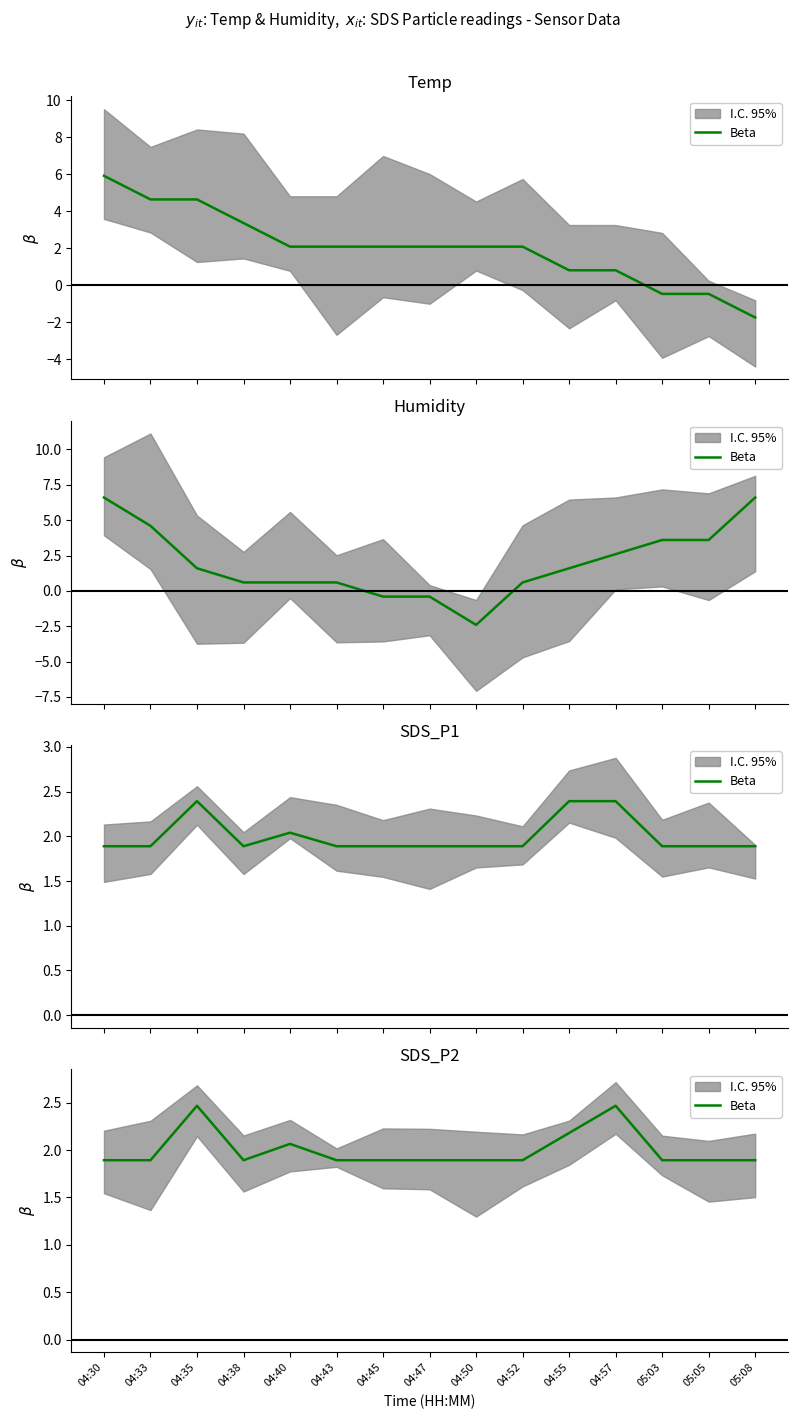

At which category does the data reach its first local peak?

04:35